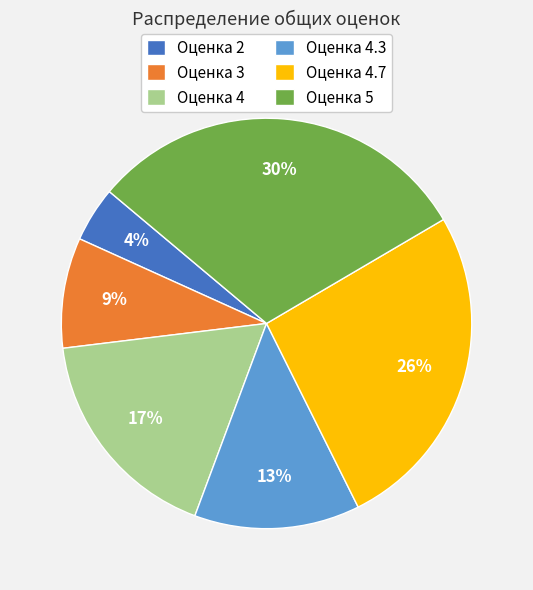

Approximately how many times larger is the value at Оценка 3 compared to Оценка 4.3?

0.7